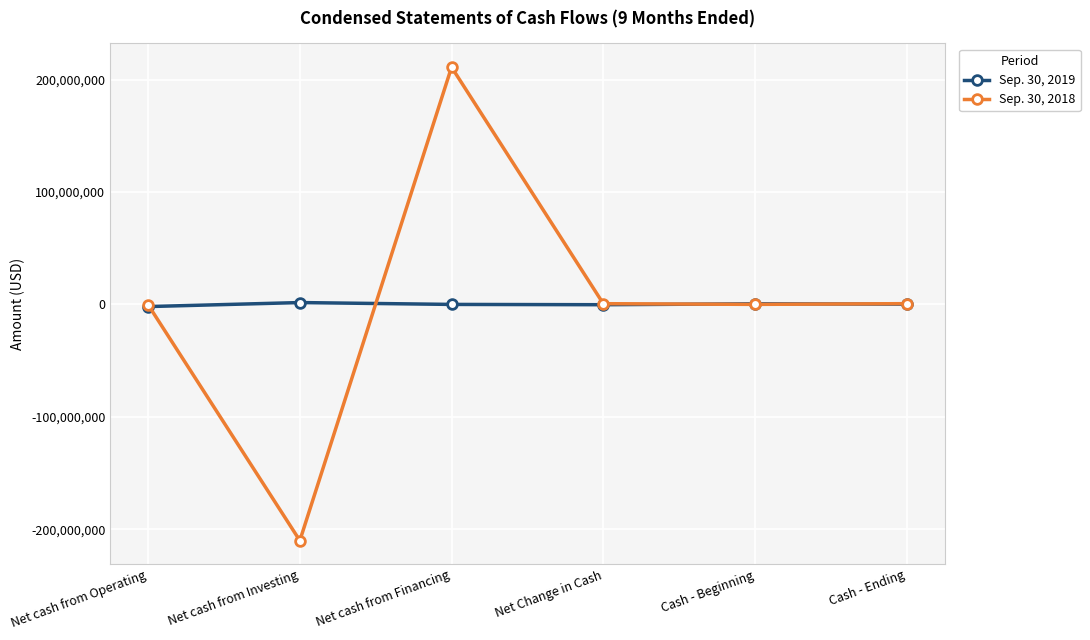

What is the label of the 1st point from the right?

Cash - Ending